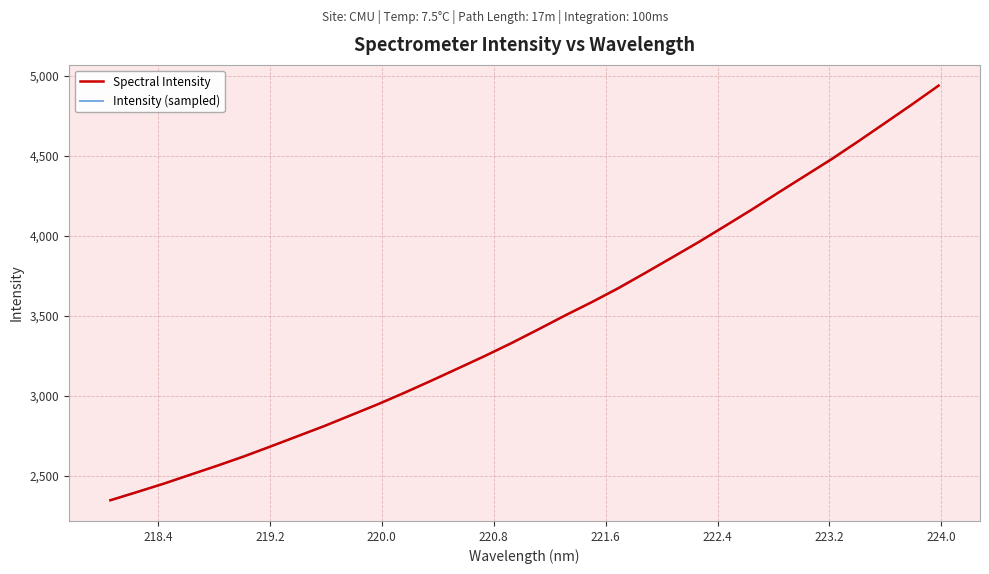

True or false: the data has more than 1 interior local peaks.

False